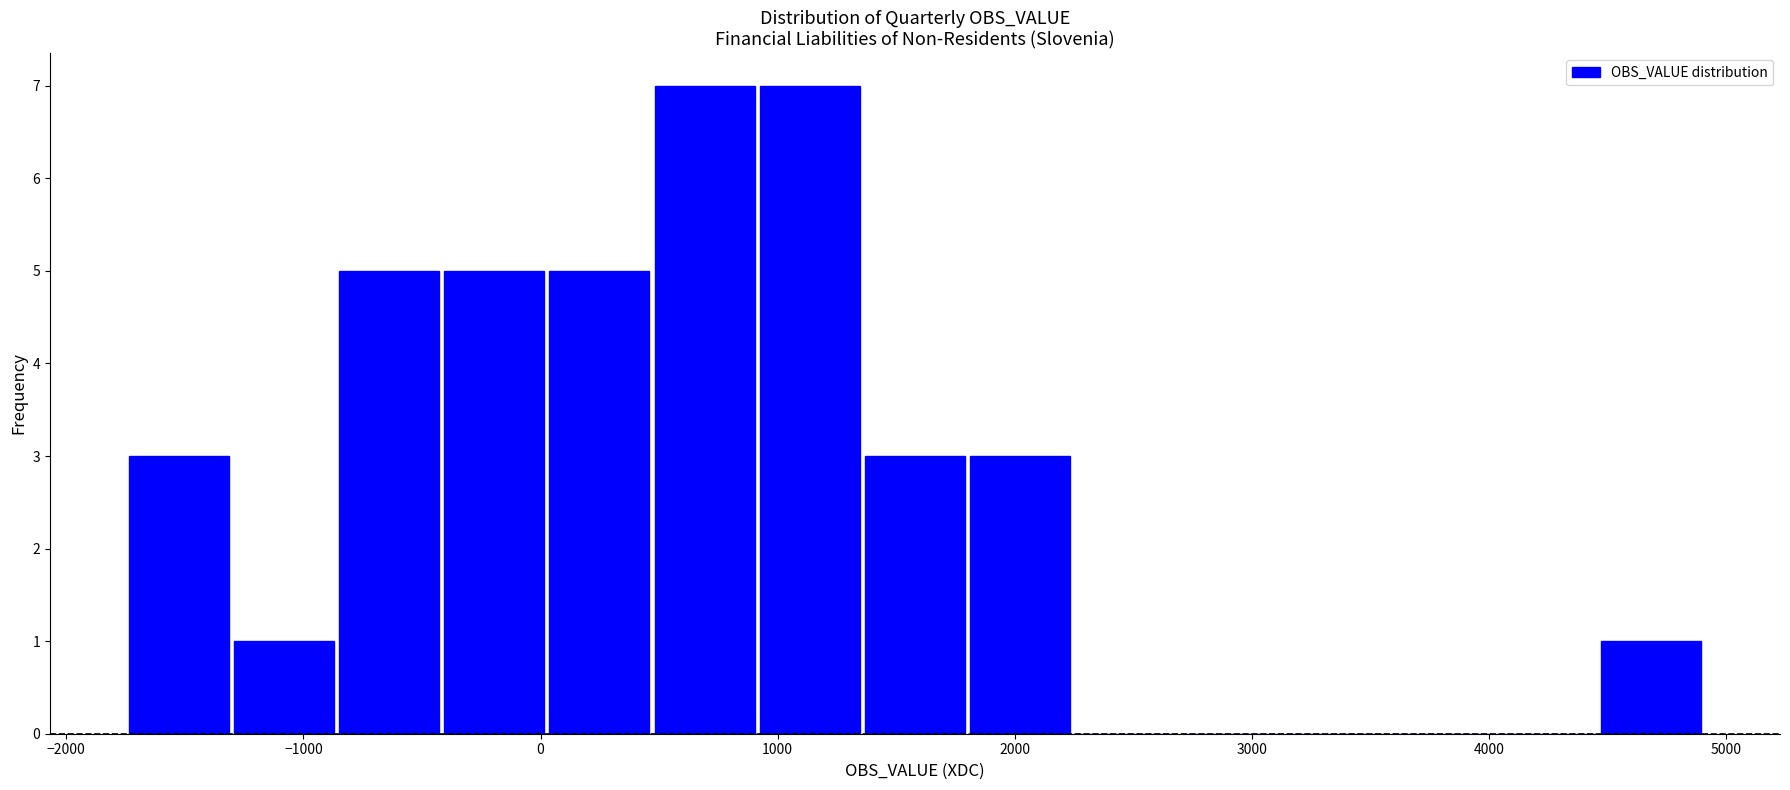

Reading left to right, transcribe this chart: for each bar, give the range it covers on the x-axis and its height. Neither the bar edges nor the heights are printed on the chart, so give them approximately, as read against the axes.

-1700 to -1300: 3
-1300 to -900: 1
-900 to -400: 5
-400 to 0: 5
0 to 500: 5
500 to 900: 7
900 to 1400: 7
1400 to 1800: 3
1800 to 2200: 3
2200 to 2700: 0
2700 to 3100: 0
3100 to 3600: 0
3600 to 4000: 0
4000 to 4500: 0
4500 to 4900: 1